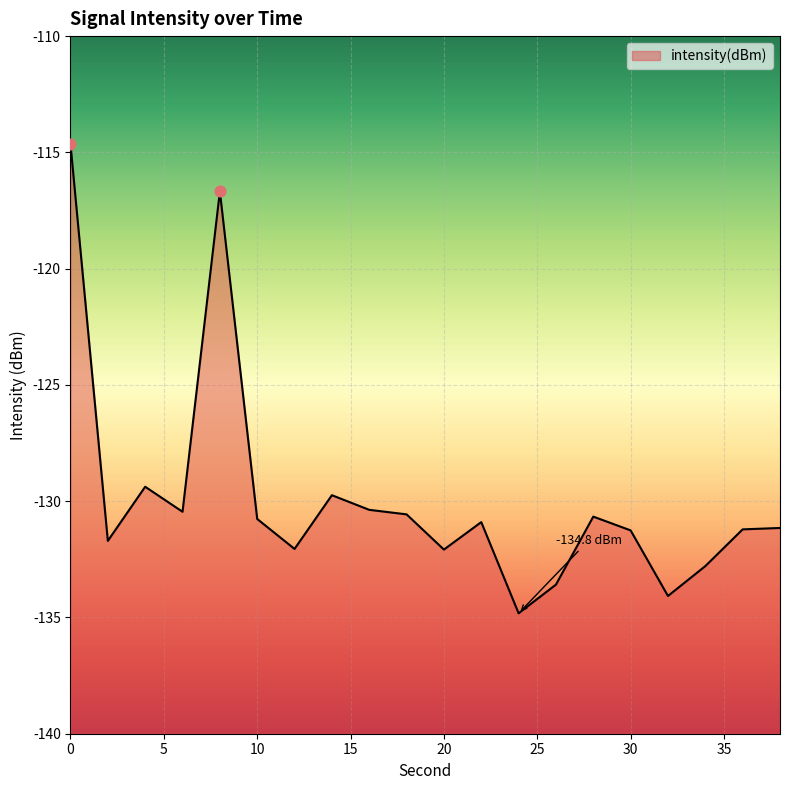

What is the change in value from 2 to 28?

+1.0